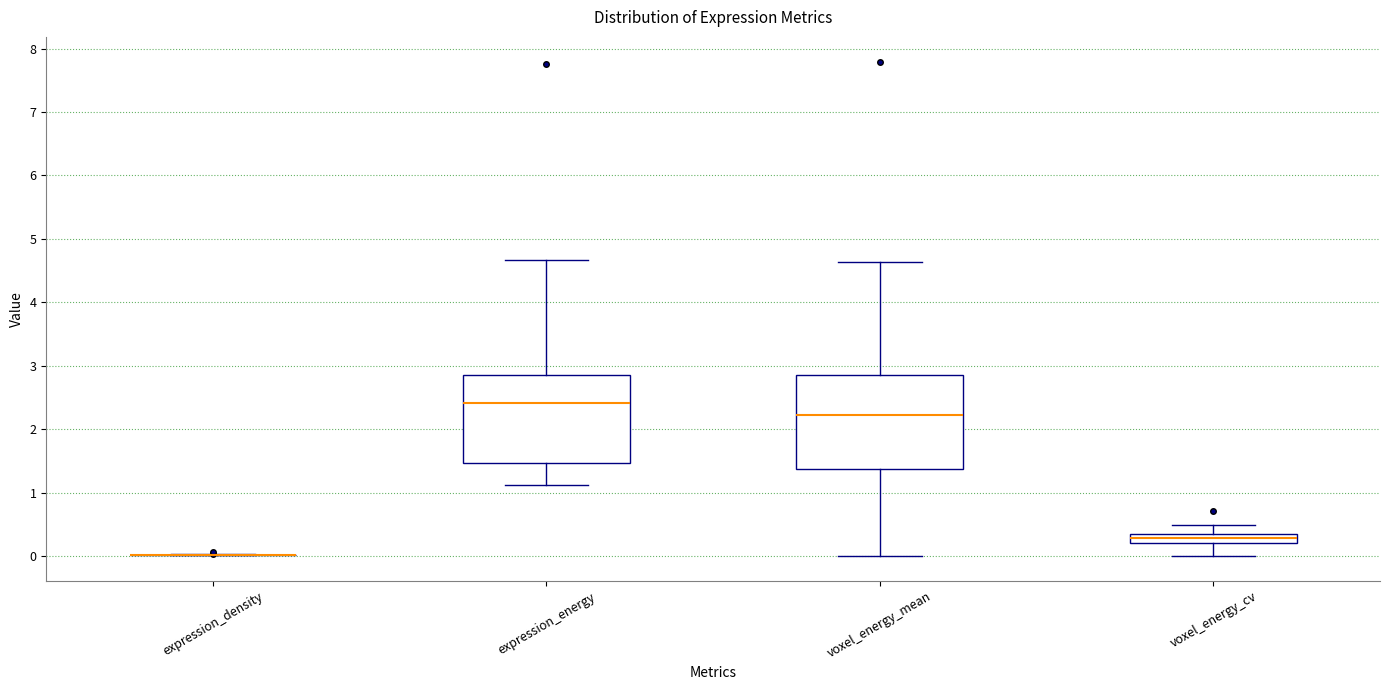

Where does the upper whisker of the box for expression_energy end on the y-axis? The values are not printed on the chart, so give them approximately, as read against the axis.

4.7